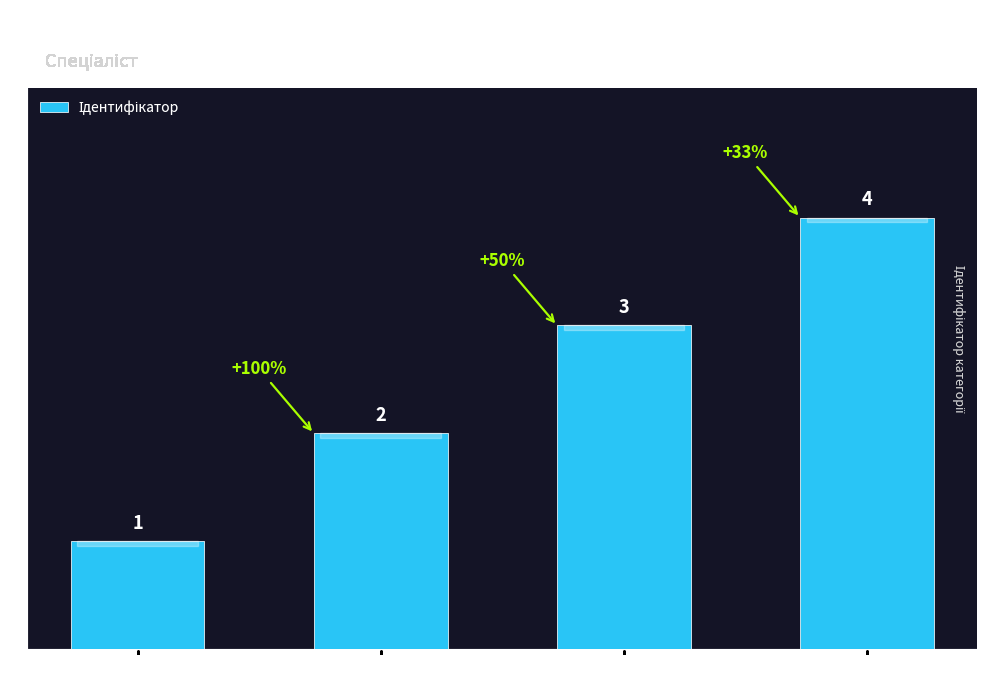

How many values are between 2 and 4?

3